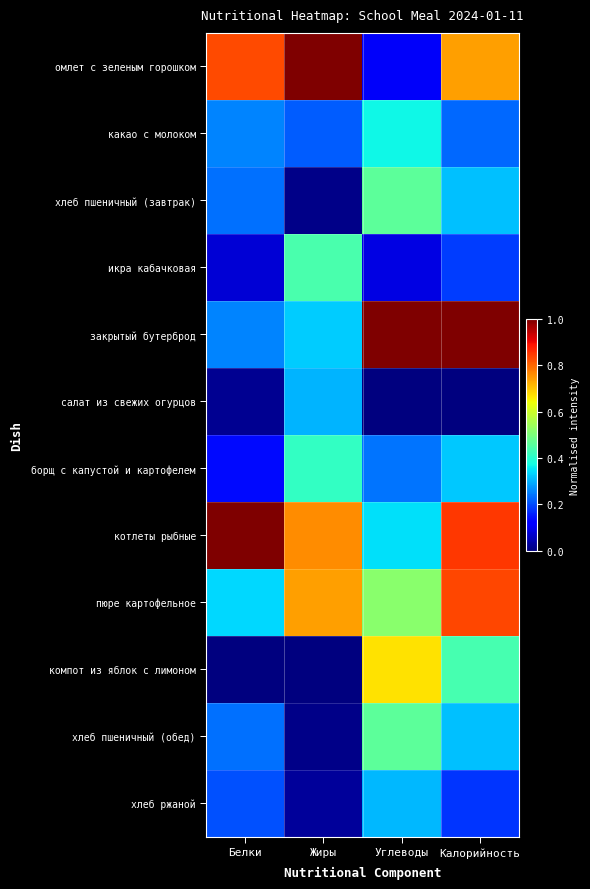

How many categories are shown in the chart?

4